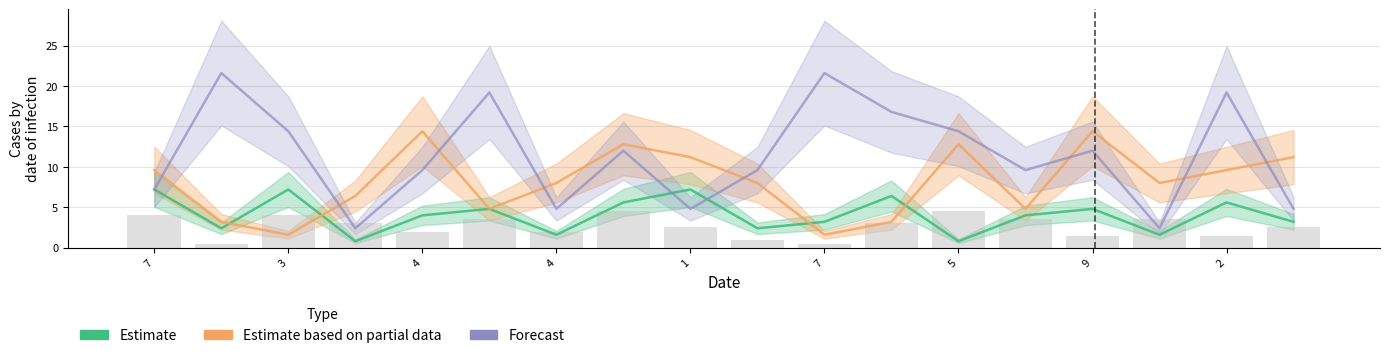

List the series in order of their peak value, lowest first.

Estimate, Estimate based on partial data, Forecast